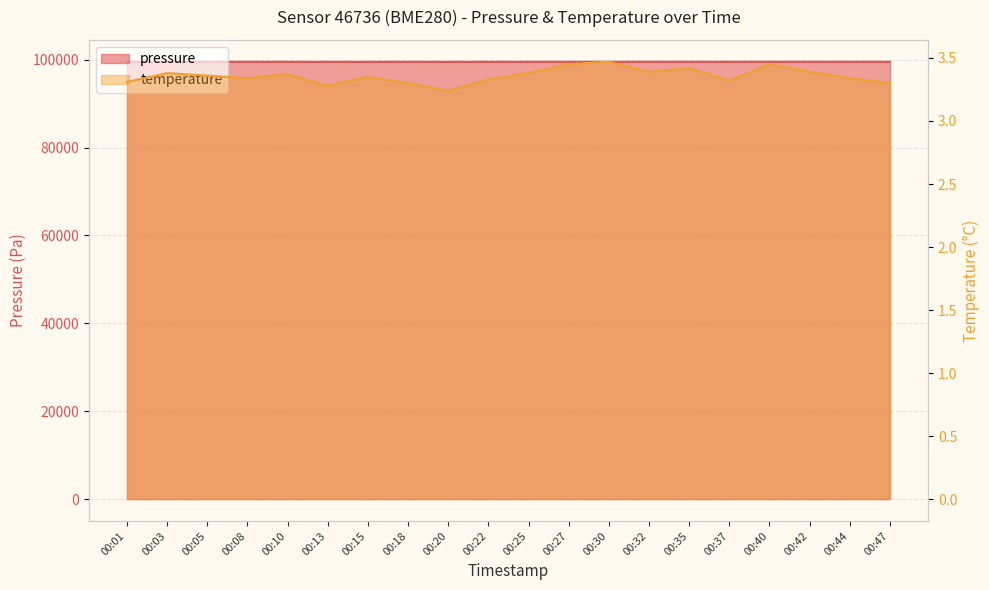

What is the difference between the highest and lowest values at 00:03?

99513.8